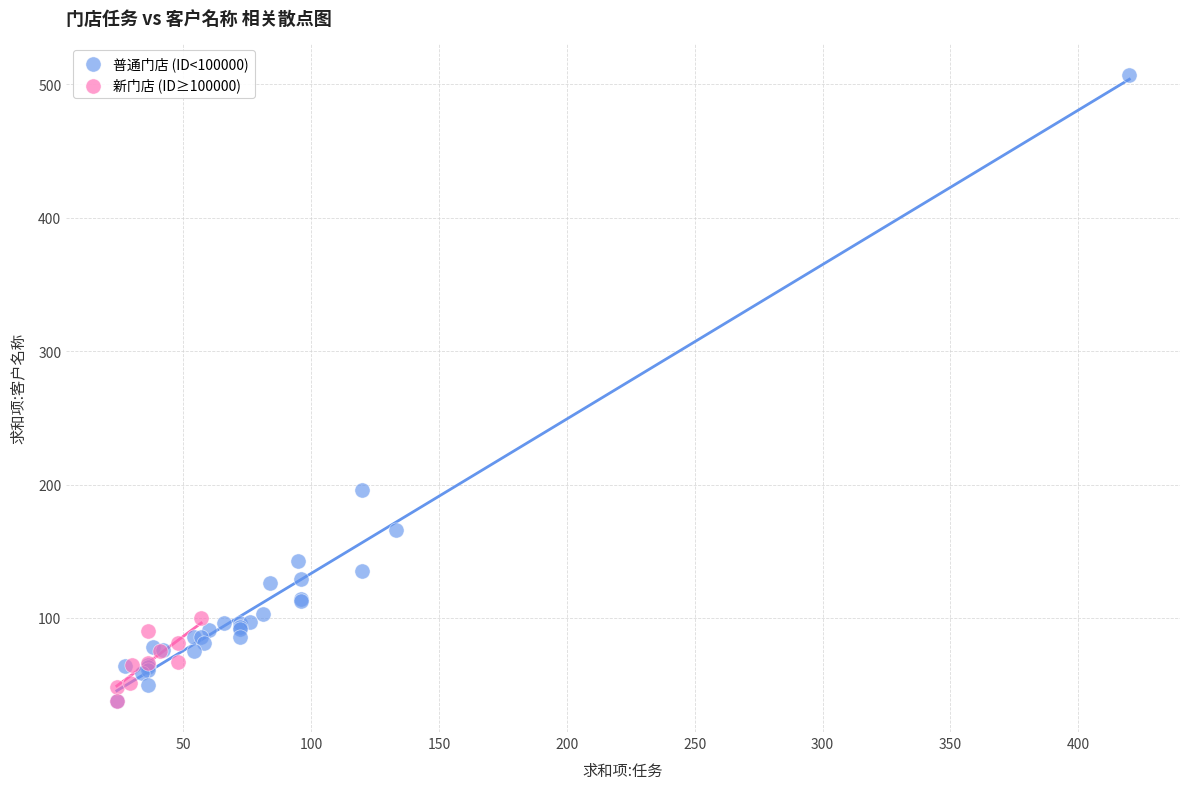

What are all the series names shown in the legend?

普通门店 (ID<100000), 新门店 (ID≥100000)